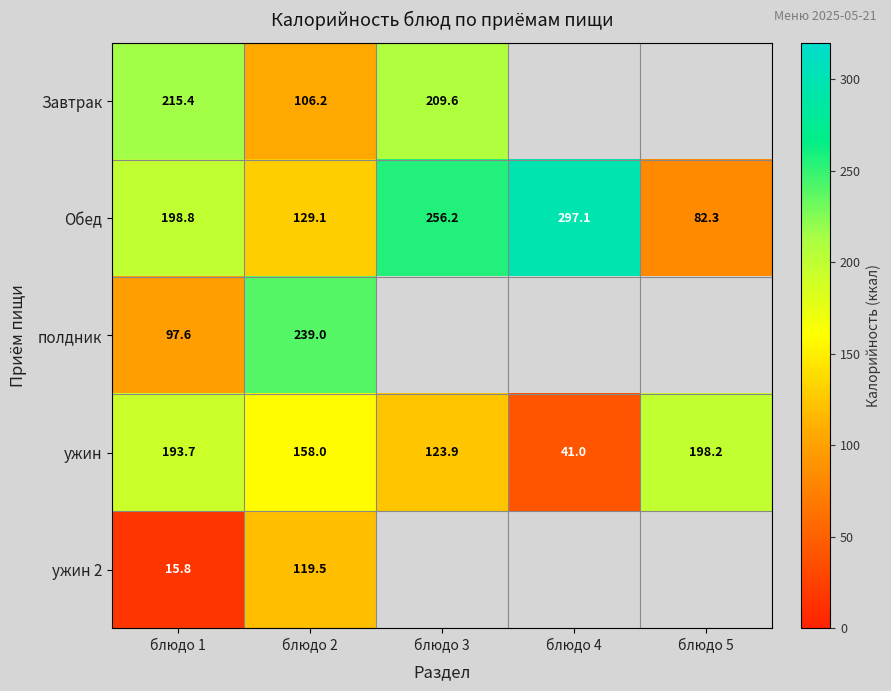

Count the number of data series in this chart.

5